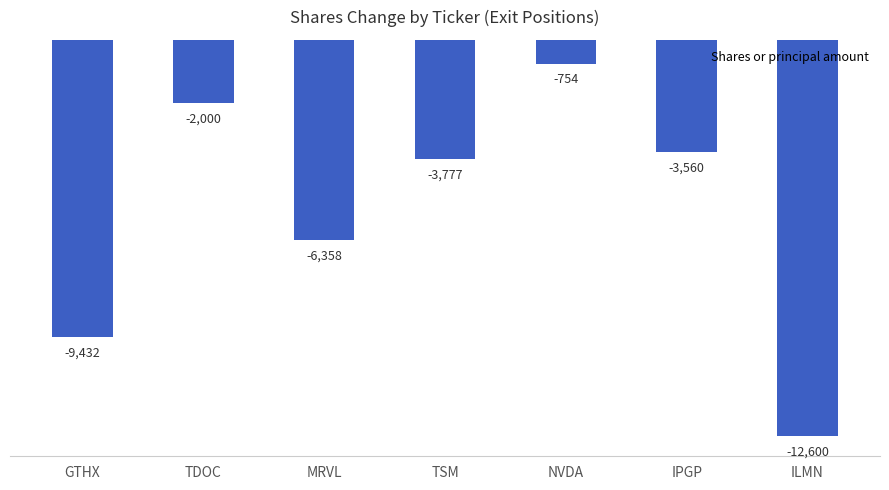

What is the difference between the values at TSM and NVDA?

3023